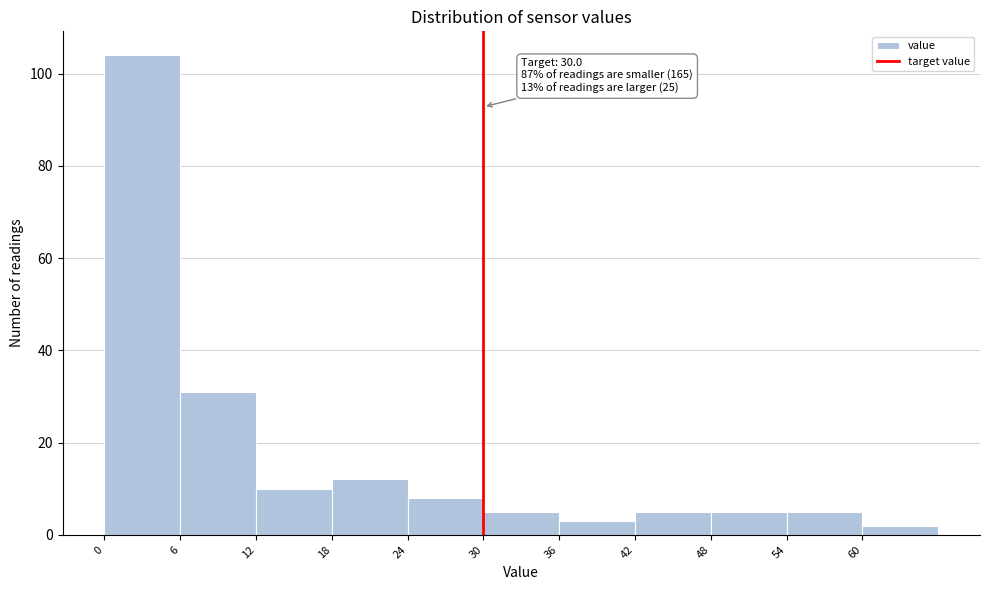

Over which range of the x-axis is the bar tallest?

0 to 6